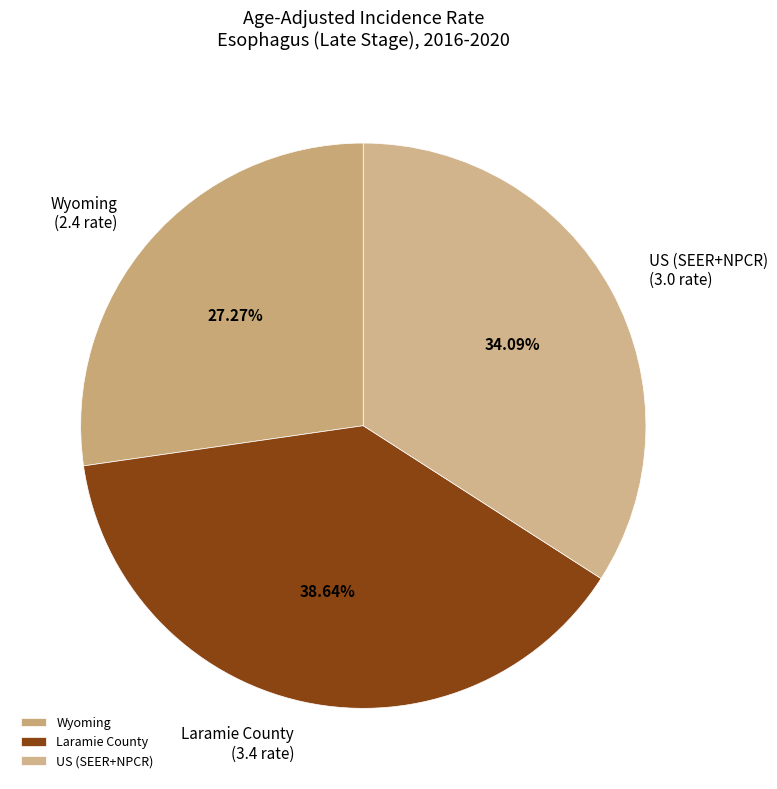

To the nearest percent, what portion does US (SEER+NPCR) represent?

34%